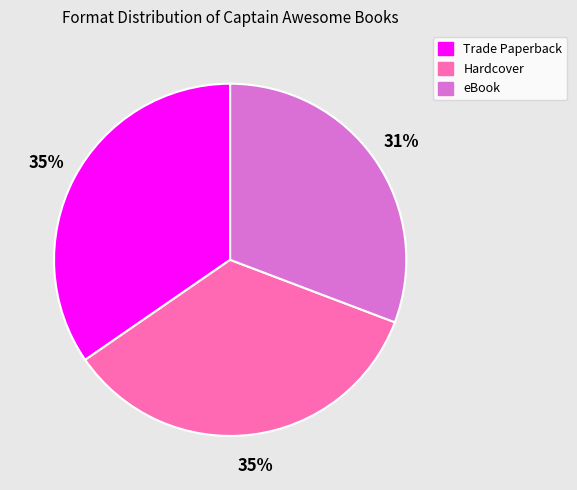

What percentage is the Trade Paperback slice, to the nearest percent?

35%